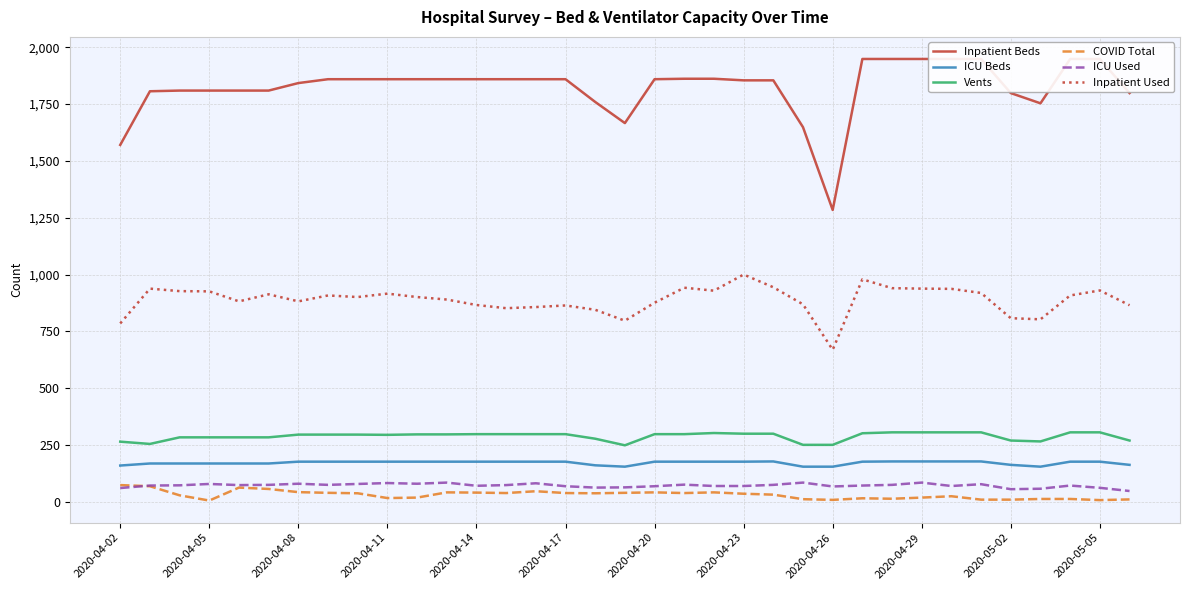

Which series has the largest total across all categories?

Inpatient Beds